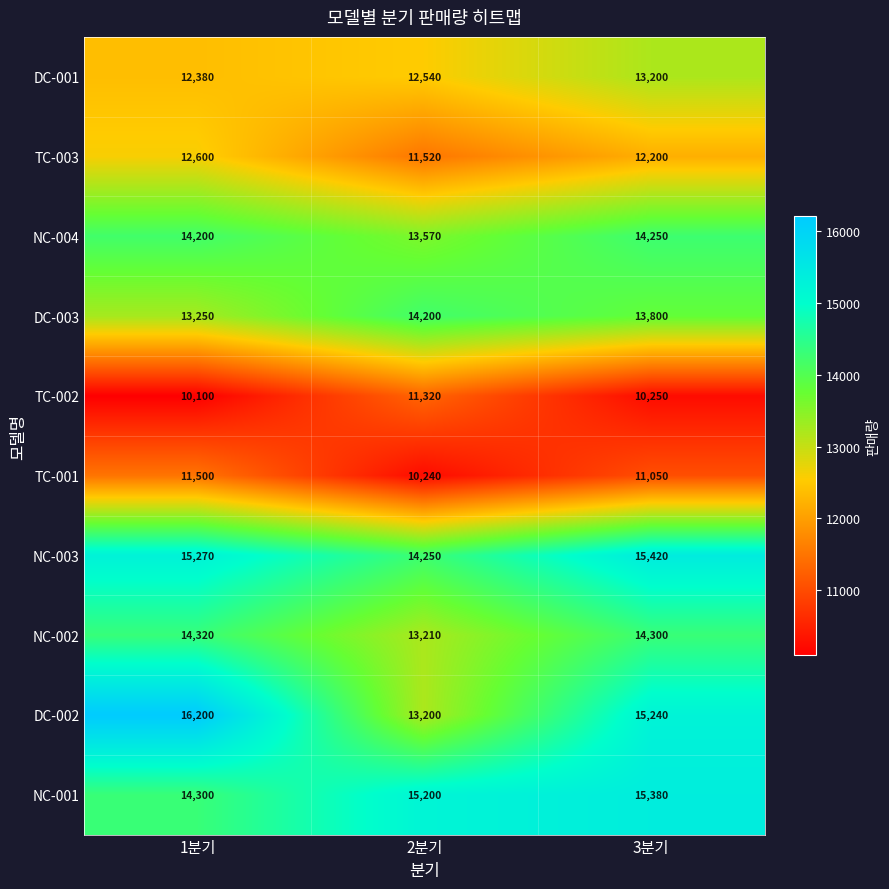

What is the sum of all TC-002 values?

31670